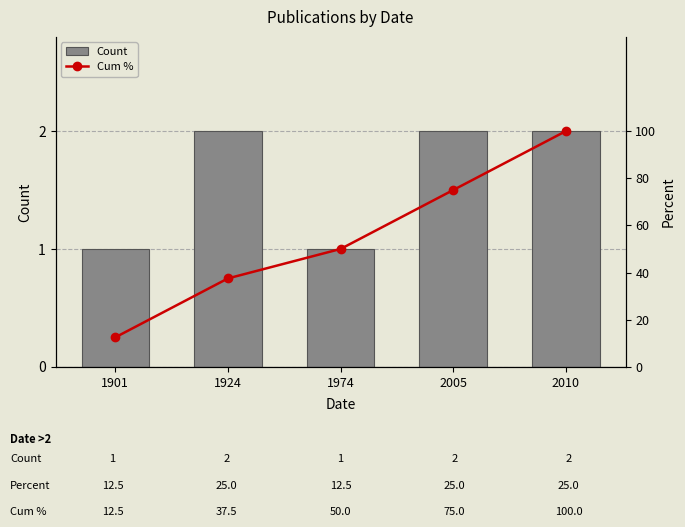

Reading left to right, list all the values displayed in this chart.

Count: 1.0	2.0	1.0	2.0	2.0
Cum %: 12.5	37.5	50.0	75.0	100.0